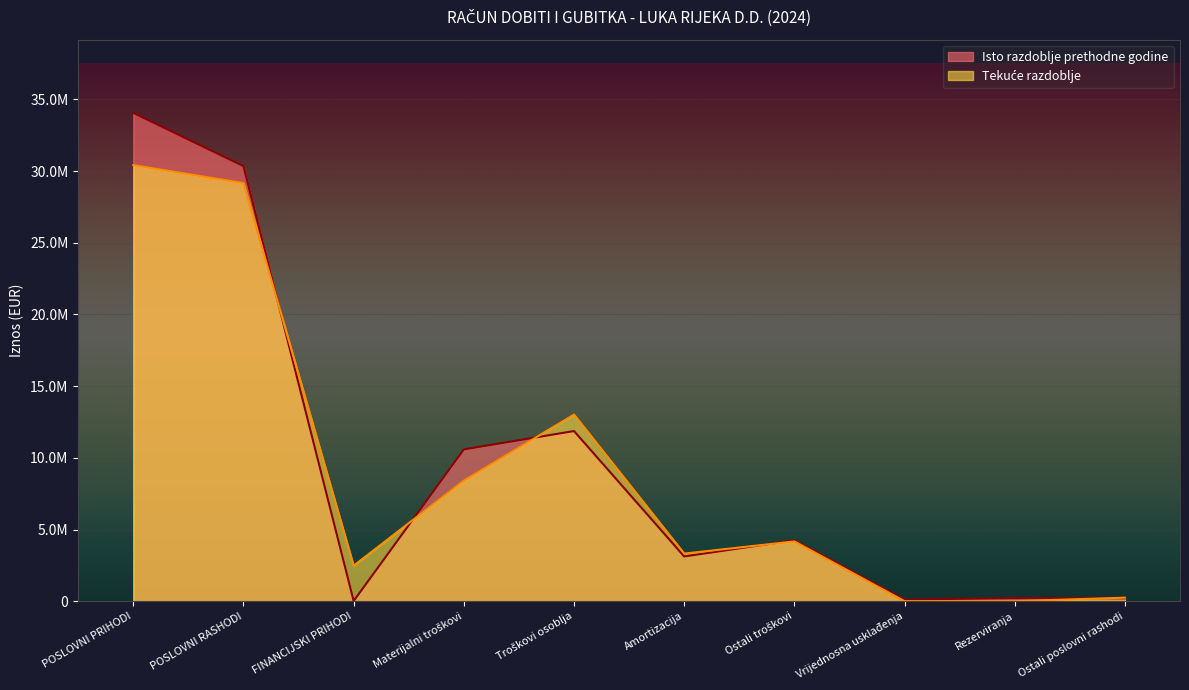

What is the sum of all Tekuće razdoblje values?

91223316